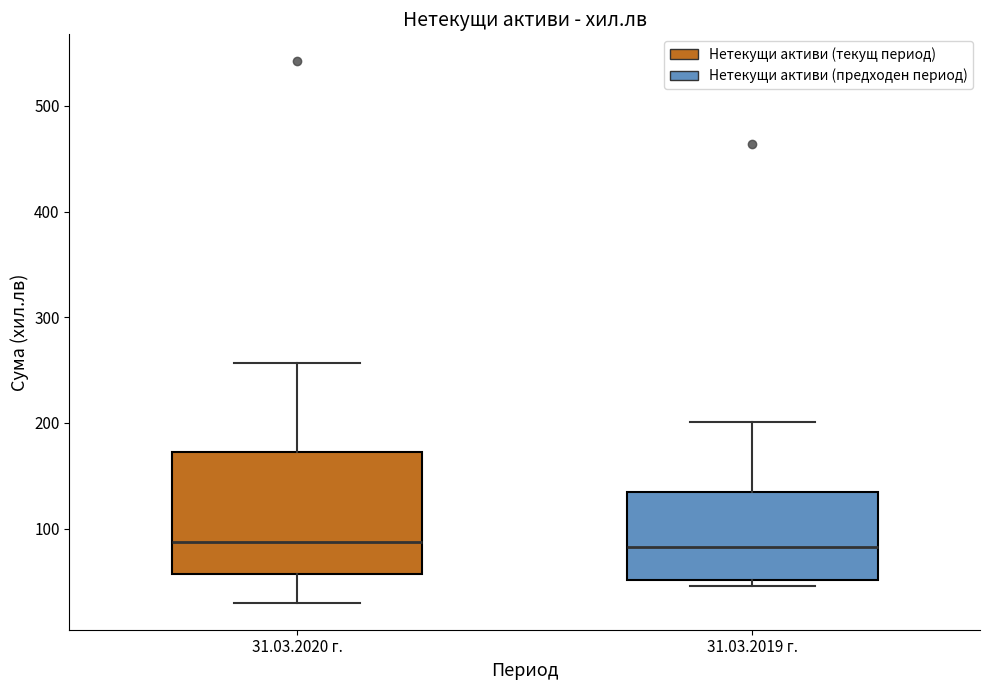

Reading left to right, read every box against the y-axis: the position of its median line, the range the box covers, and the ends of its whiskers. The values are not printed on the chart, so give them approximately, as read against the axis.

31.03.2020 г.: median 90, box 60 to 170, whiskers 30 to 260
31.03.2019 г.: median 80, box 50 to 140, whiskers 50 (just below the box's lower edge) to 200